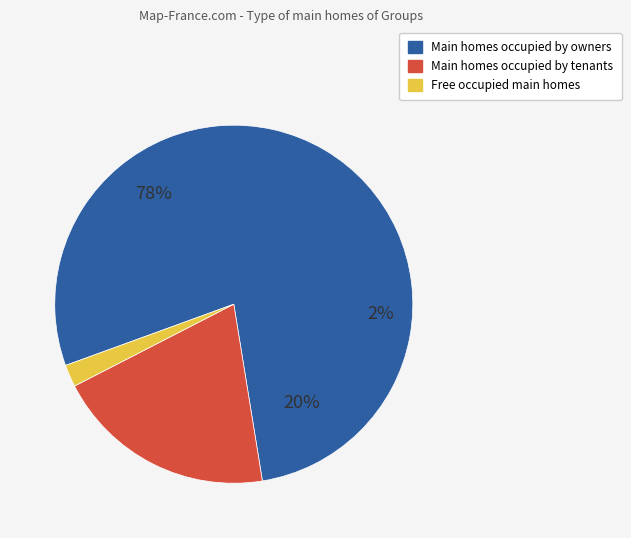

Is Other the majority of the pie?

No